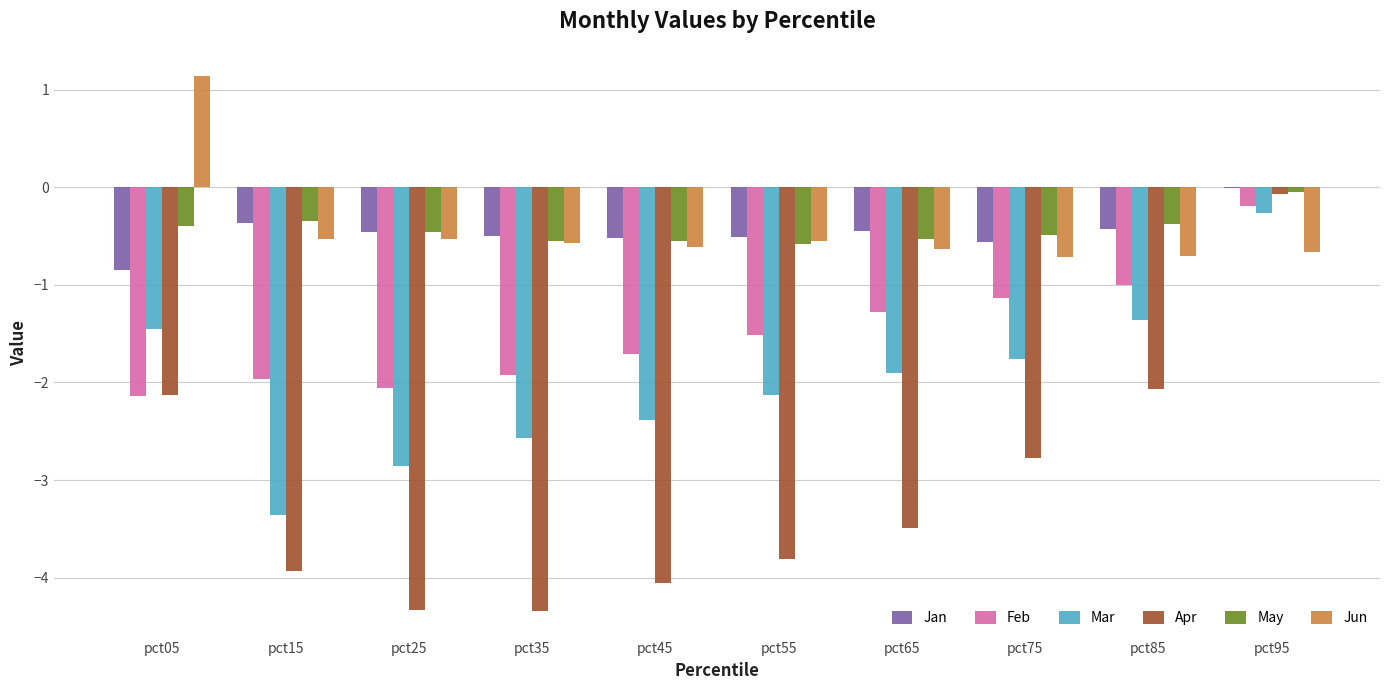

What is the highest value of the Mar series?

-0.3